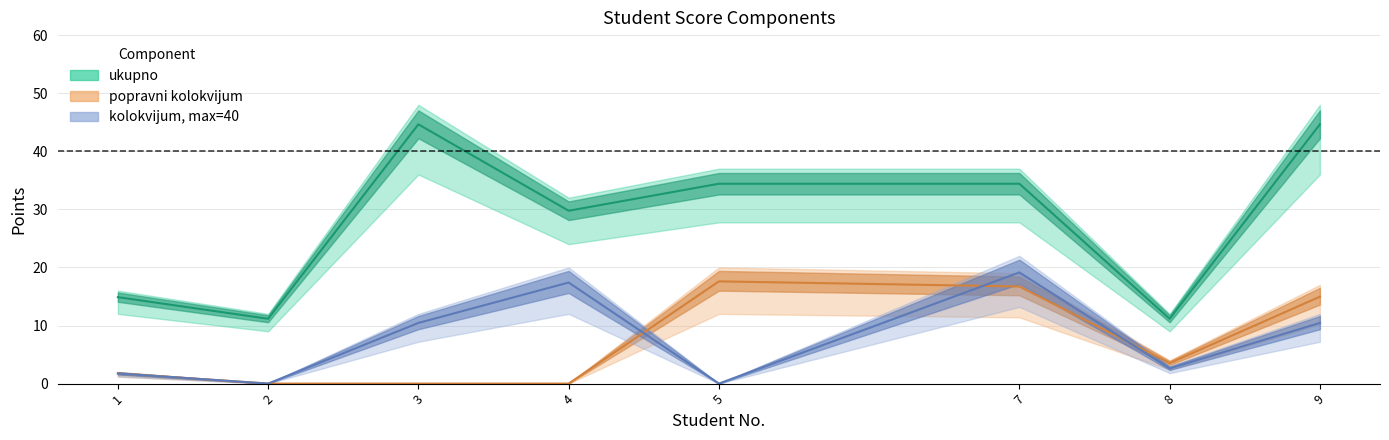

What is the spread (max minus min) of values at 9?

34.2